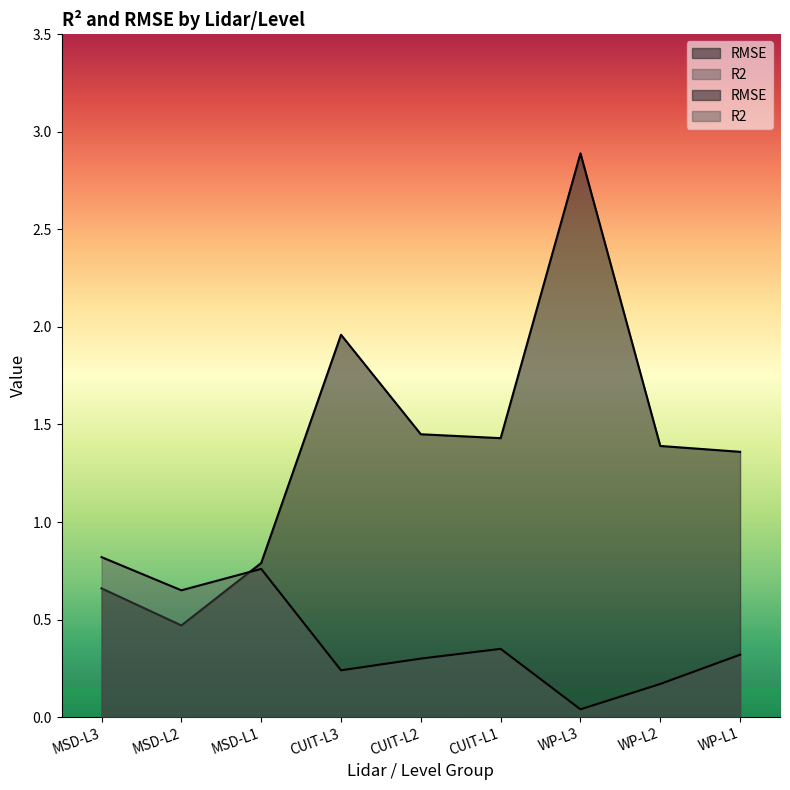

Rank the series by their maximum value, from lowest to highest.

R2, RMSE